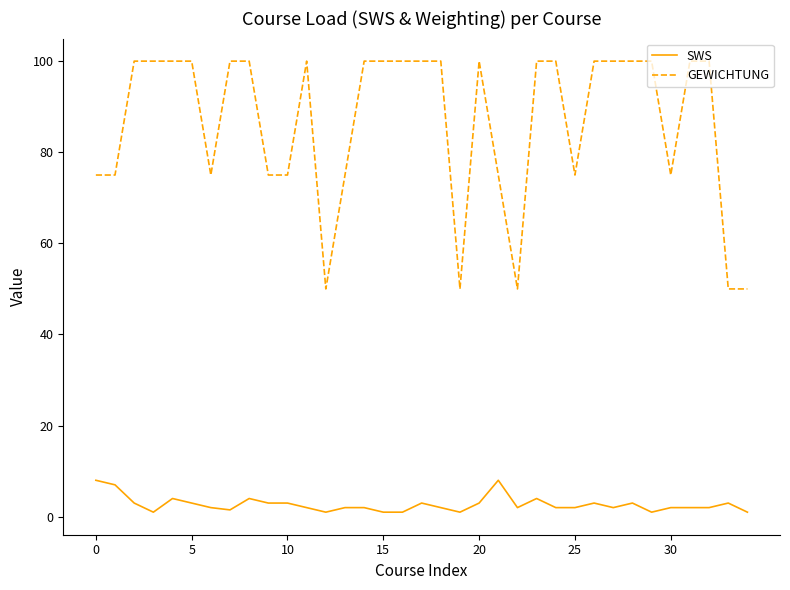

True or false: SWS has more than 1 interior local peaks.

True